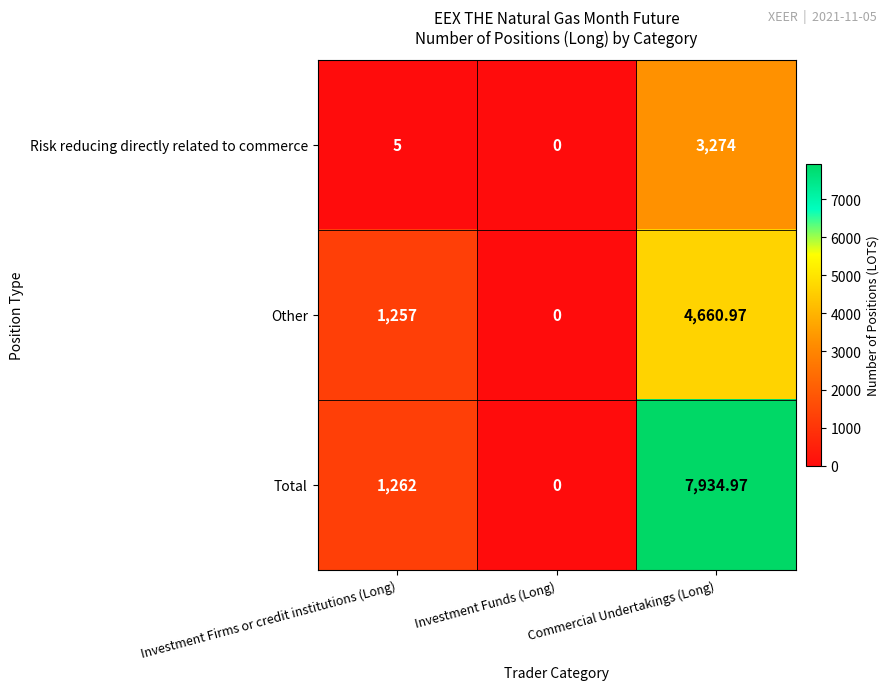

At which category does the chart reach its minimum across all series?

Investment Funds (Long)